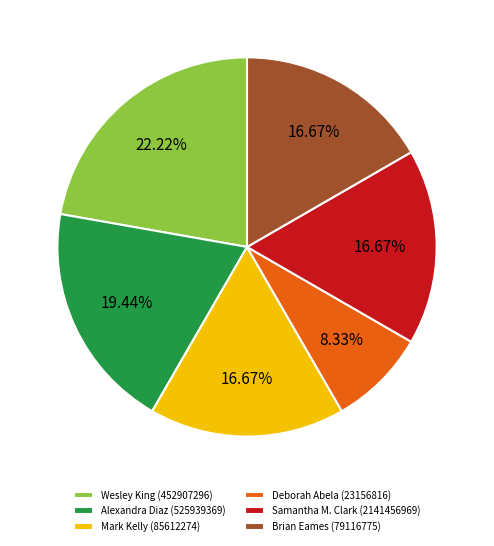

How many slices are in this pie chart?

6